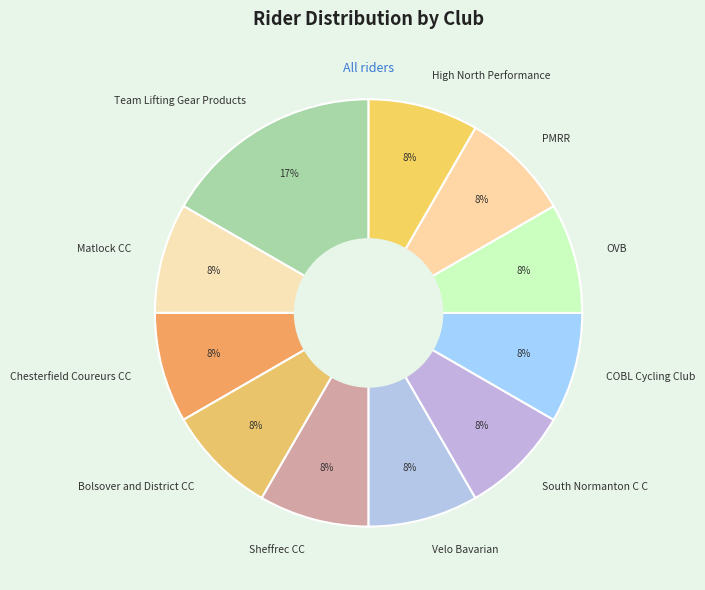

Does High North Performance represent more than half of the total?

No